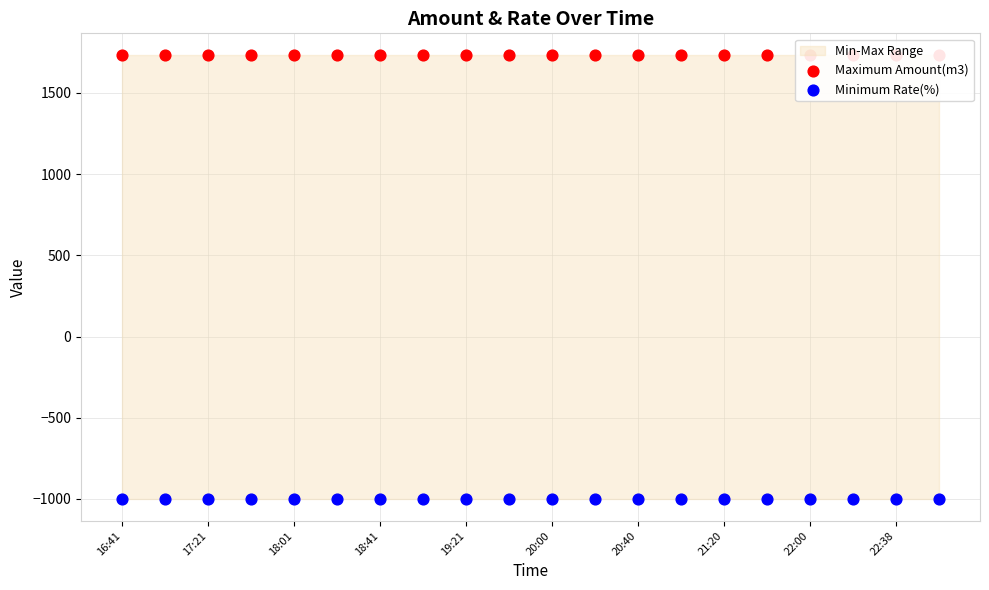

Which series contains the highest Y value?

Maximum Amount(m3)